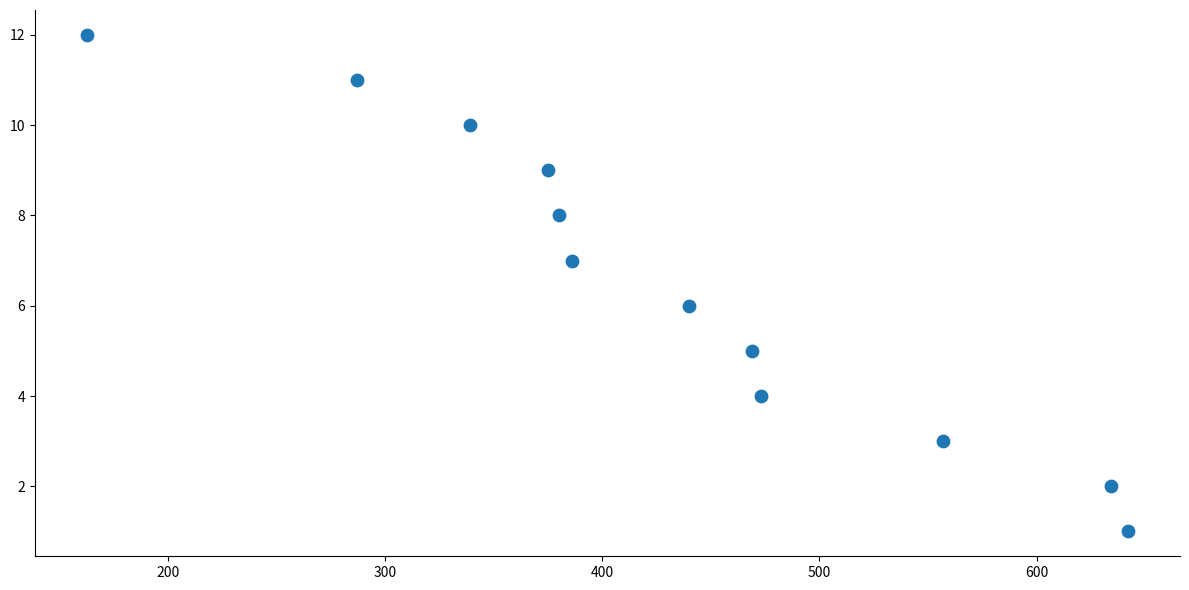

What is the range of Y values (max minus min)?

11